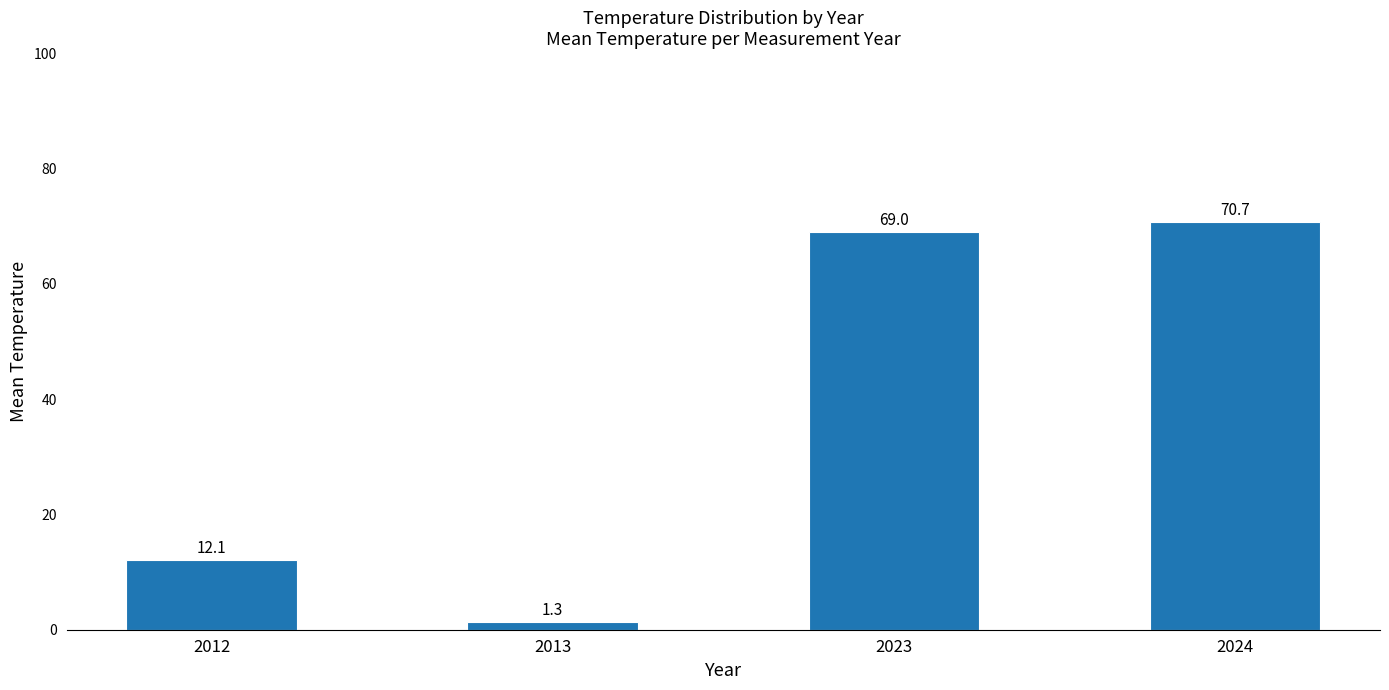

What is the sum of all values?

153.0